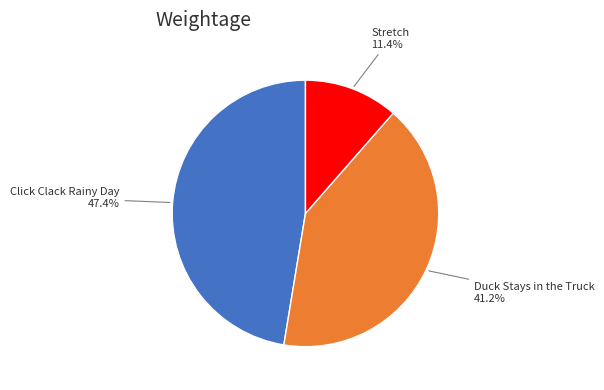

Which category has the biggest portion of the pie?

Click Clack Rainy Day